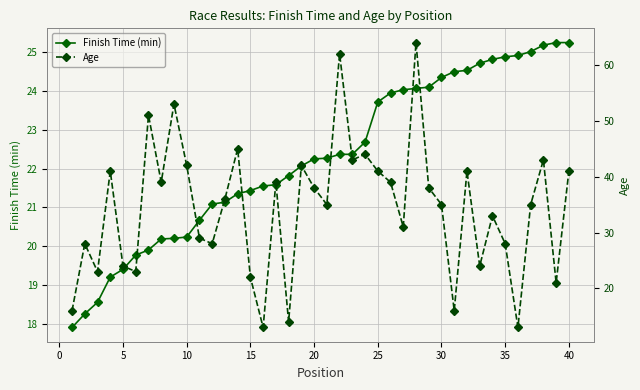

Is it true that Finish Time (min) equals 25.2 at 40?

True